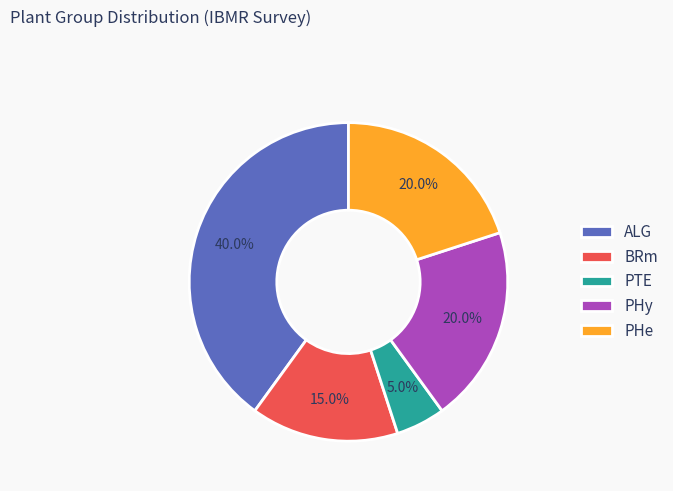

Is it true that PHy is 20% of the pie?

True